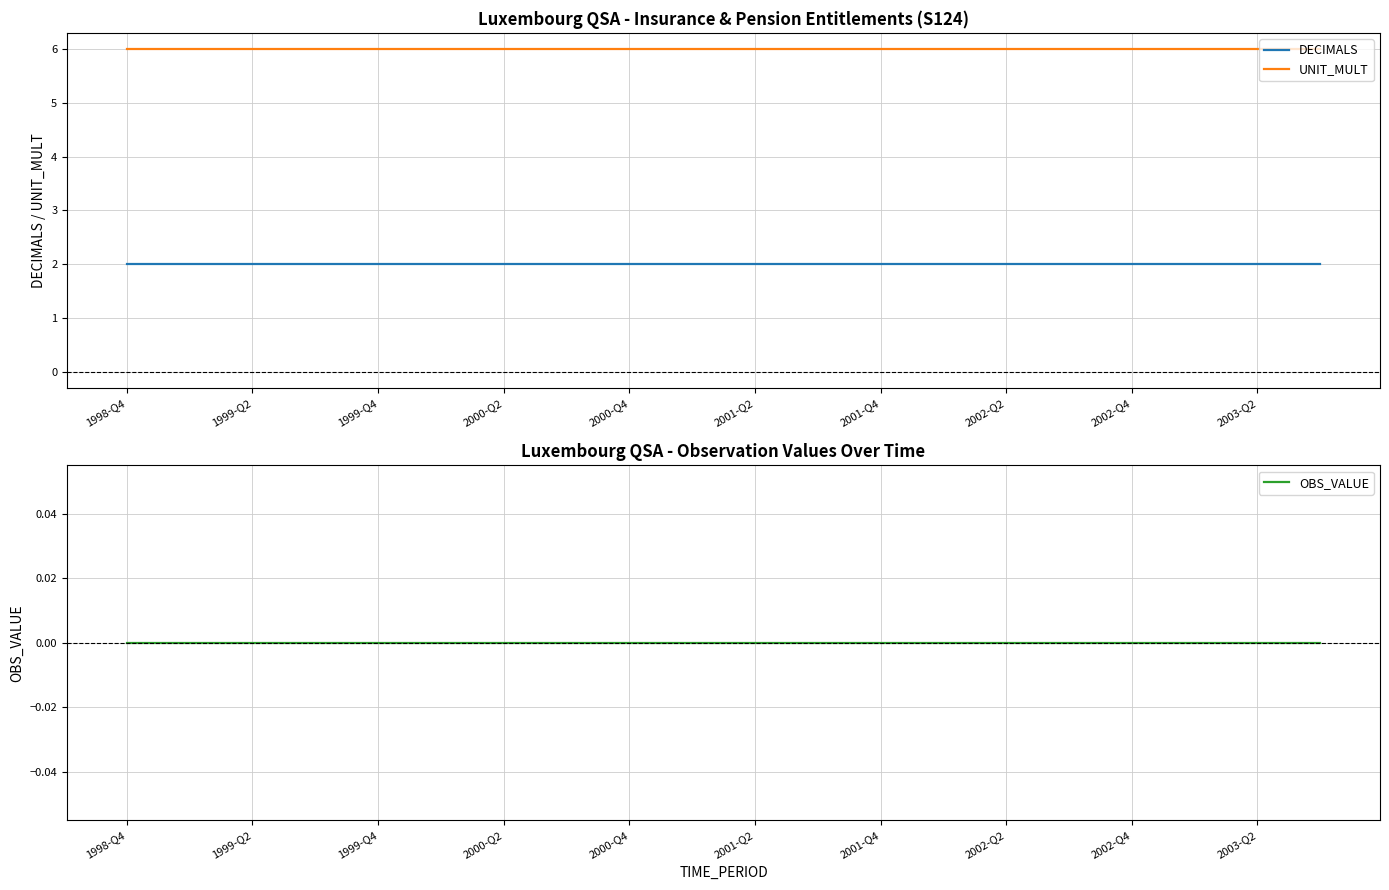

Does the chart have visible grid lines?

Yes